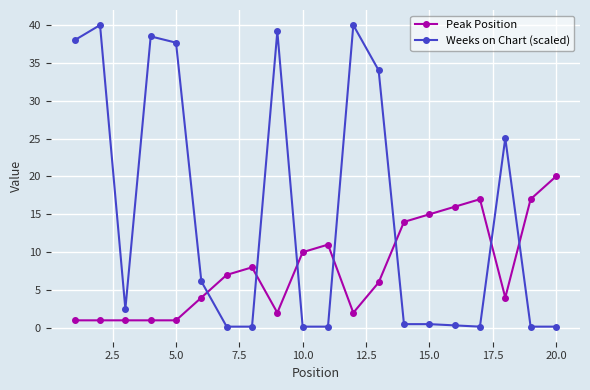

What is the value of the Peak Position point at the 14th from the left?

14.0